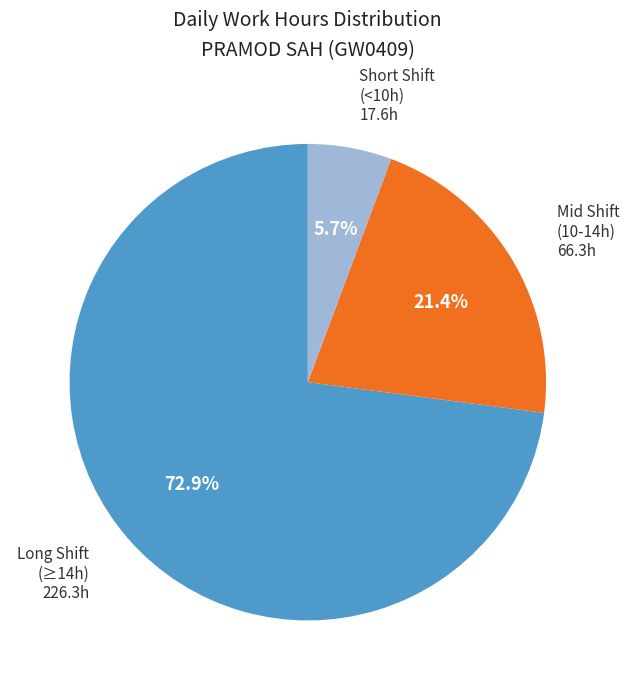

What portion of the pie excludes Mid Shift (10-14h)?

78.6%